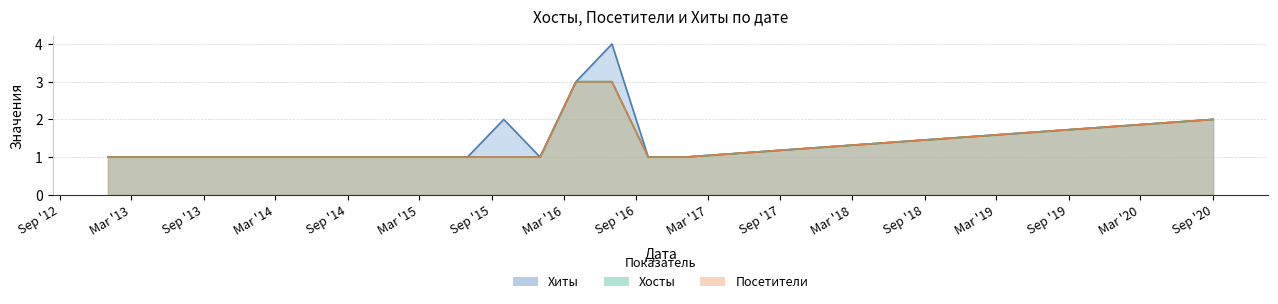

At which label is Хиты closest to 2?

2015-10-01